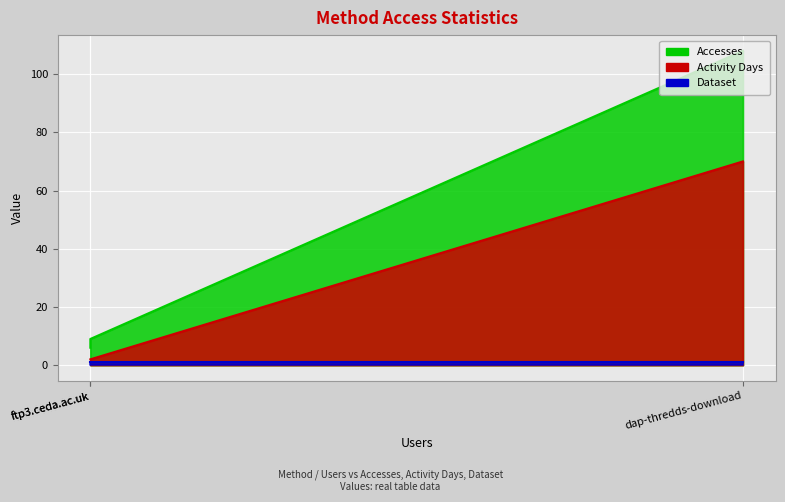

Is it true that Accesses equals 108 at dap-thredds-download?

True